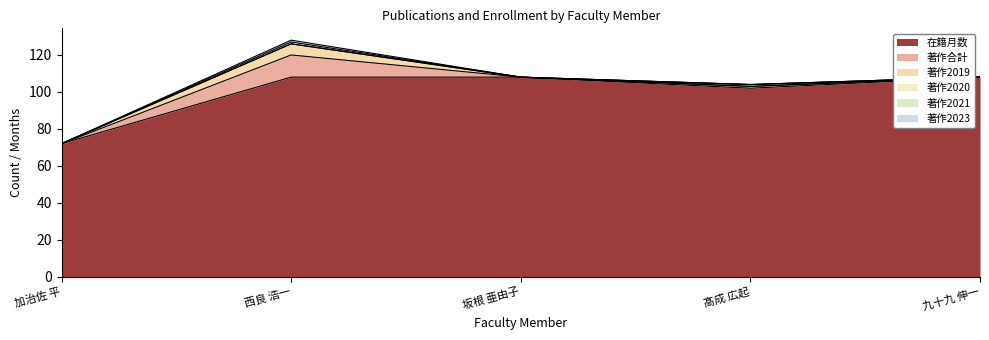

What is the greatest value displayed?

108